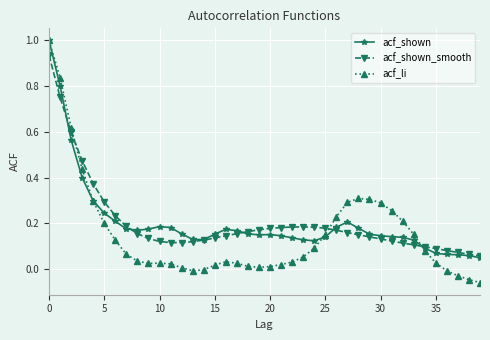

Does the chart display data point markers on the line(s)?

Yes